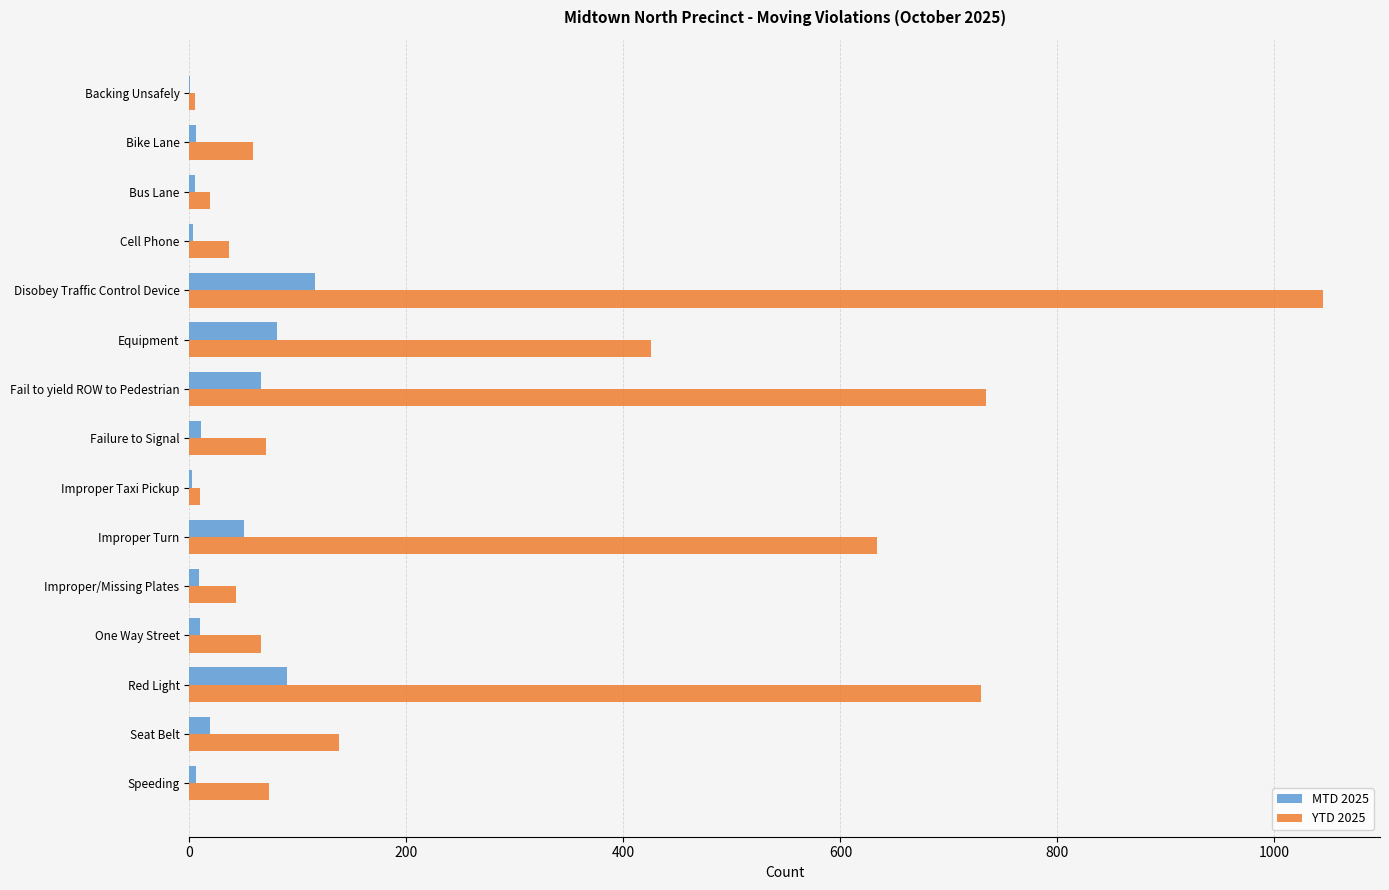

Read the MTD 2025 value at Red Light.

90